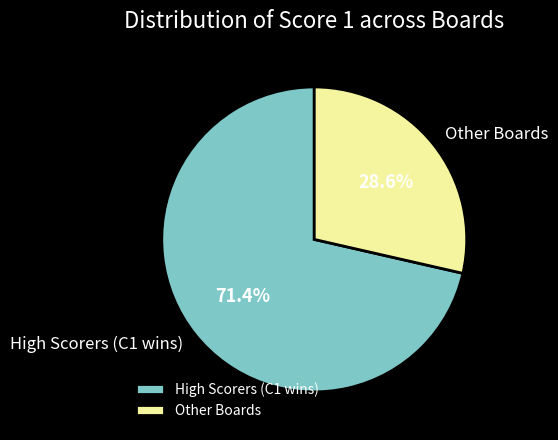

What is the ratio of the value at High Scorers (C1 wins) to the value at Other Boards?

2.5